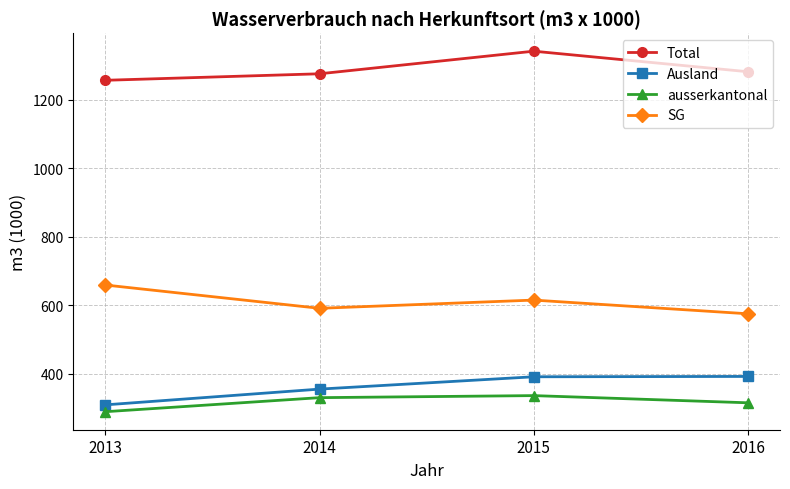

The SG series shows 753 at 2016. True or false?

False